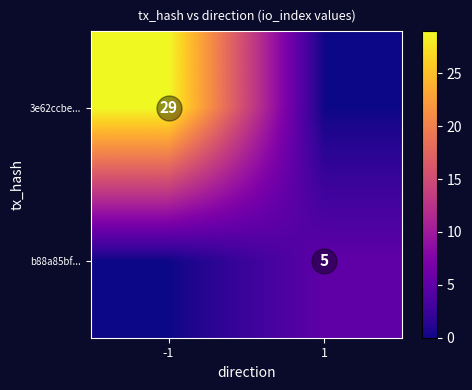

Is the value of b88a85bf... at 1 greater than the value of 3e62ccbe... at -1?

No